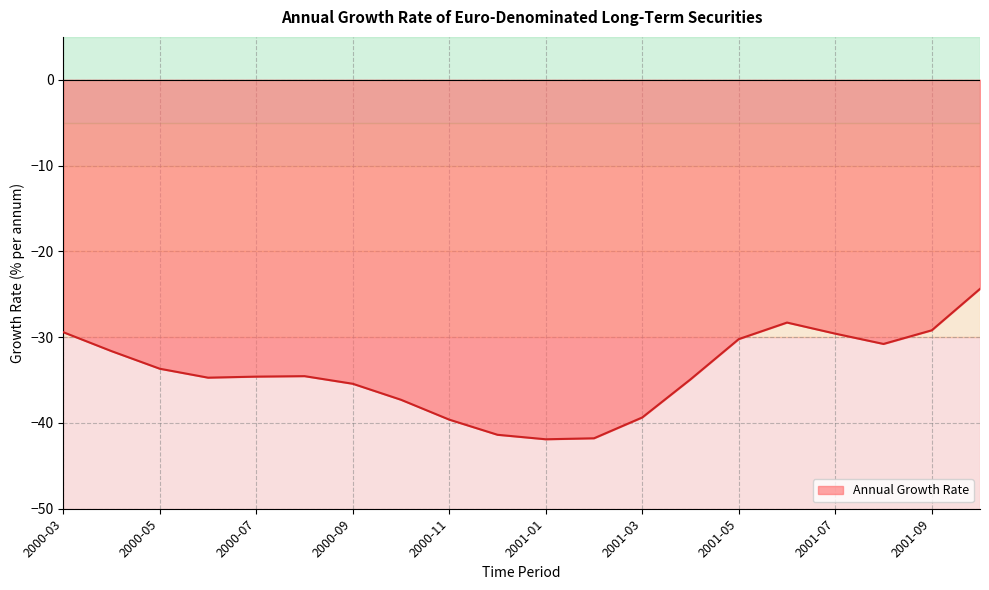

What is the label of the 16th point from the left?

2001-06